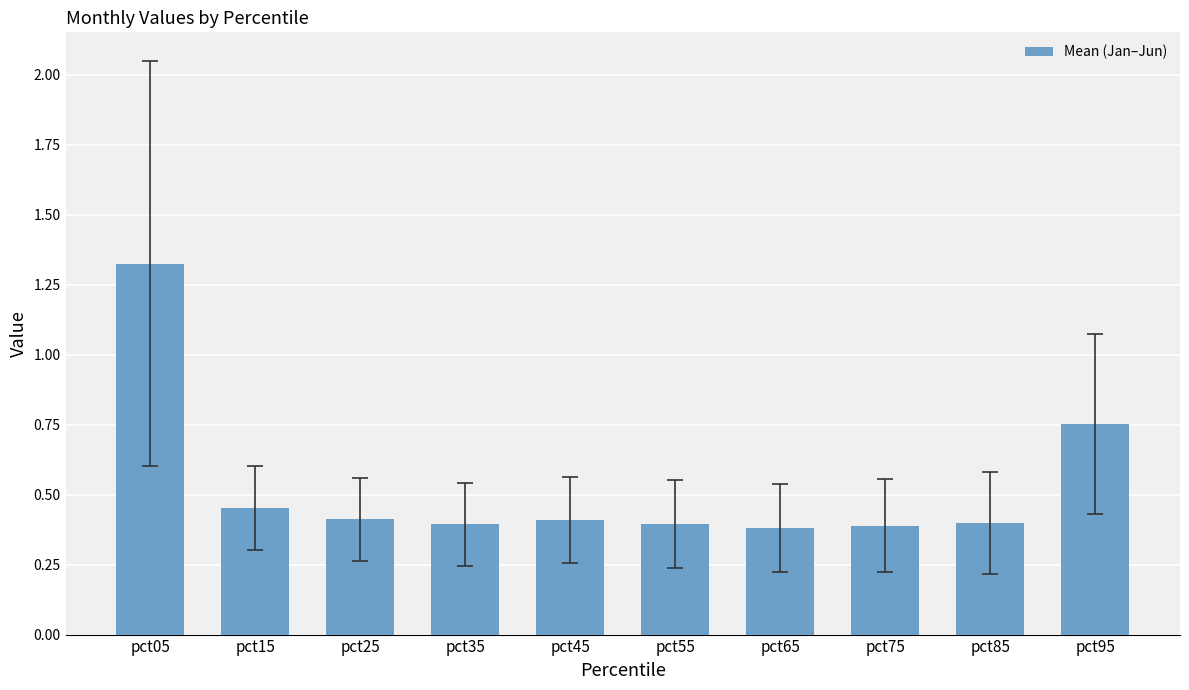

Count the values in the range 0 to 1.

9